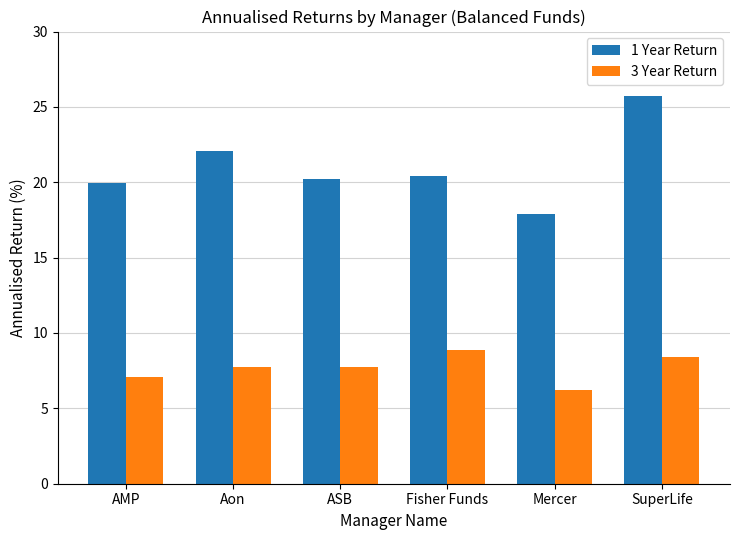

Reading left to right, what are all the values shown in this chart?

1 Year Return: AMP=19.9	Aon=22.1	ASB=20.2	Fisher Funds=20.4	Mercer=17.9	SuperLife=25.7
3 Year Return: AMP=7.1	Aon=7.7	ASB=7.7	Fisher Funds=8.9	Mercer=6.2	SuperLife=8.4